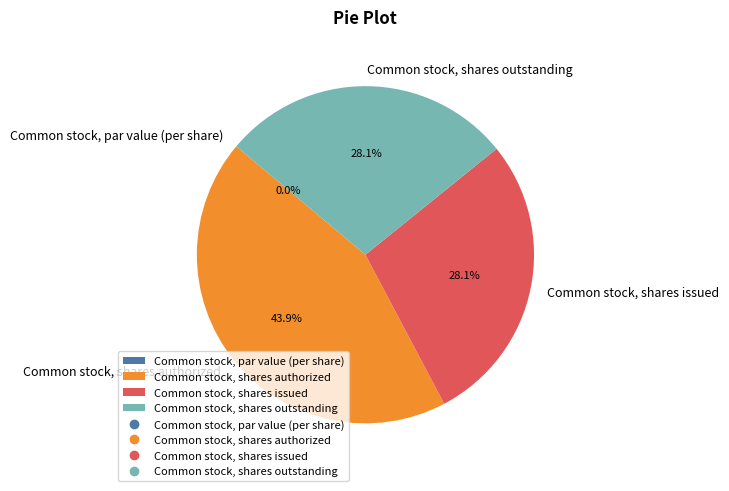

Is it true that Common stock, shares outstanding is 28% of the pie?

True